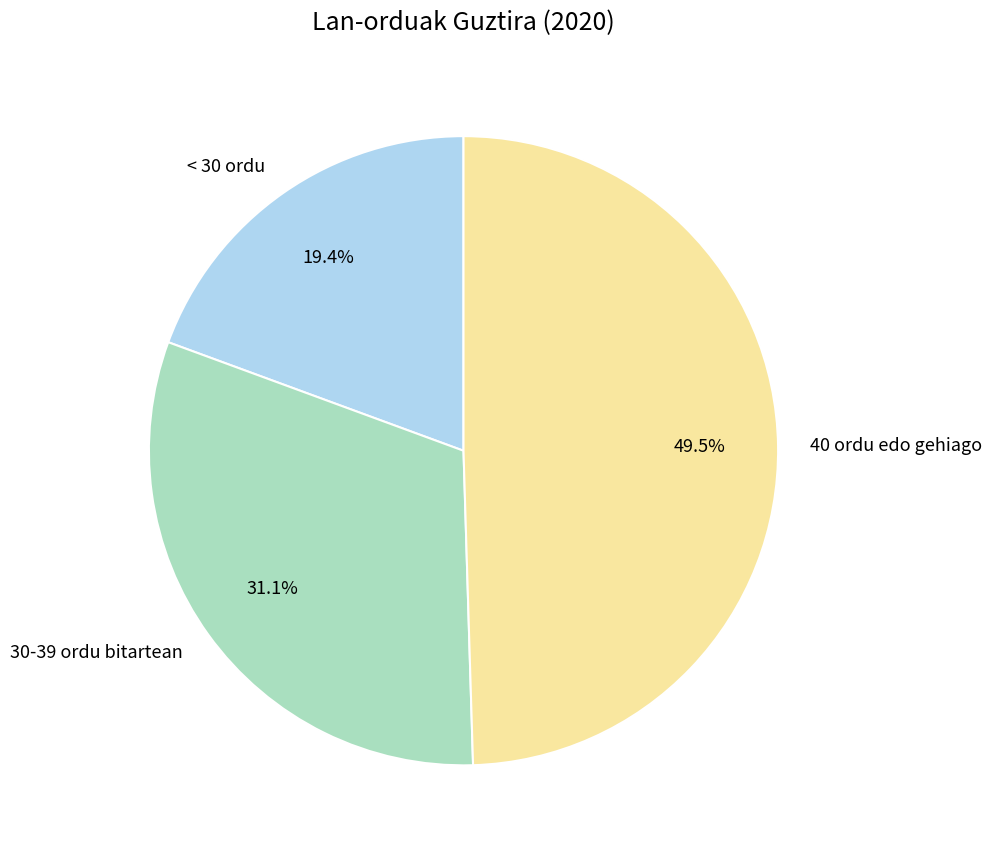

To the nearest percent, what is the average slice percentage?

33%